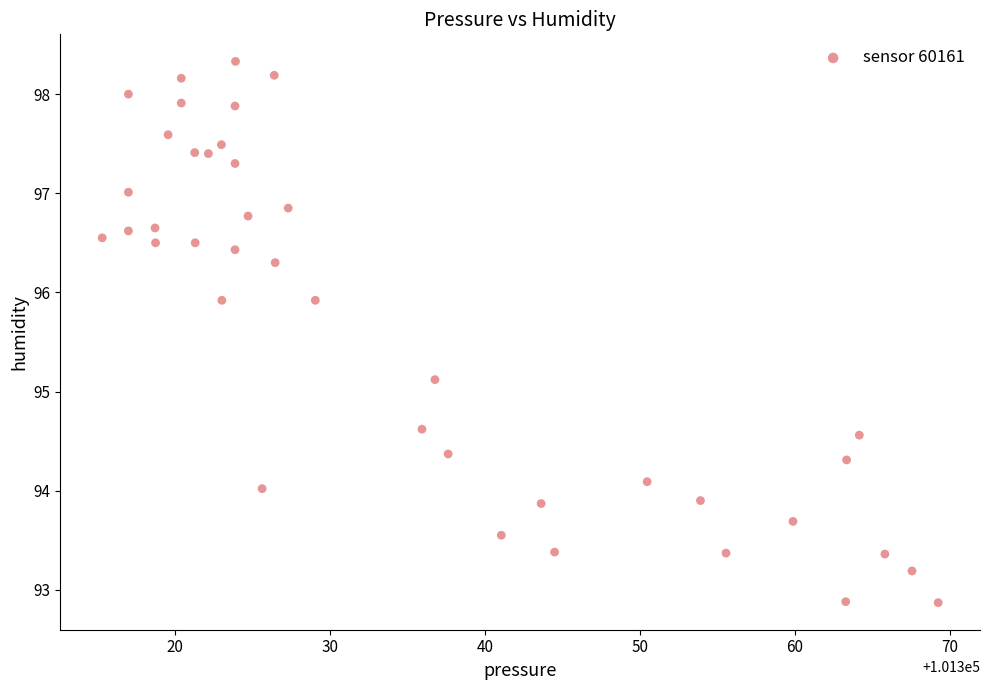

What Y value in the scatter plot is closest to 95?

95.1